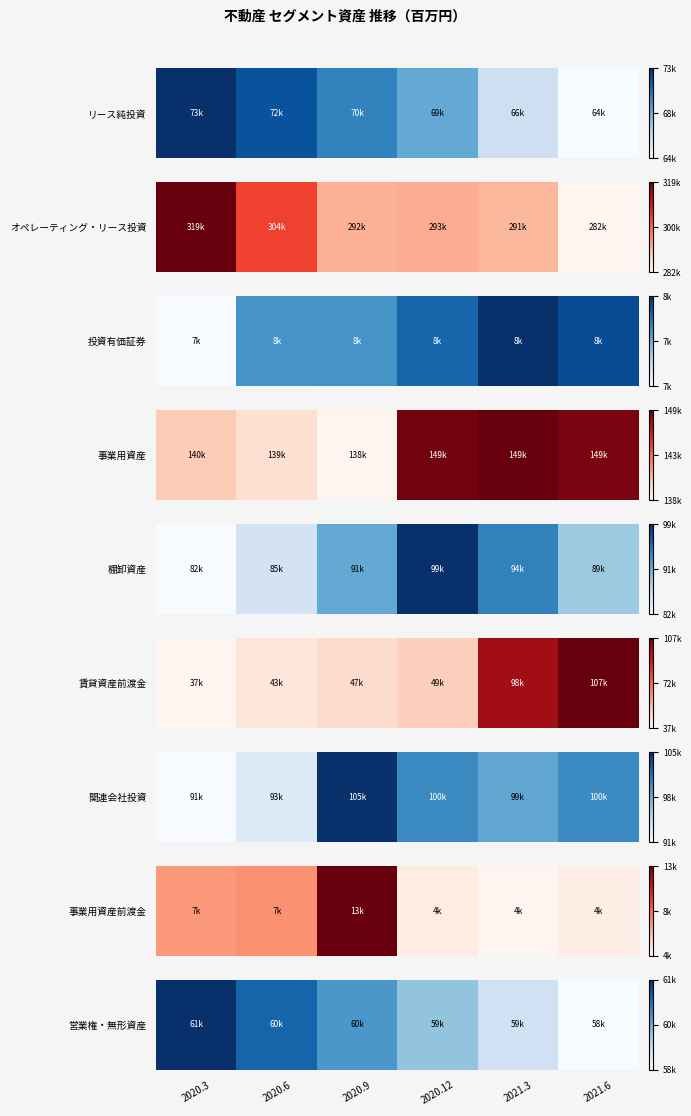

Approximately how many times larger is the value at 2020.12 compared to 2020.6?

1.0